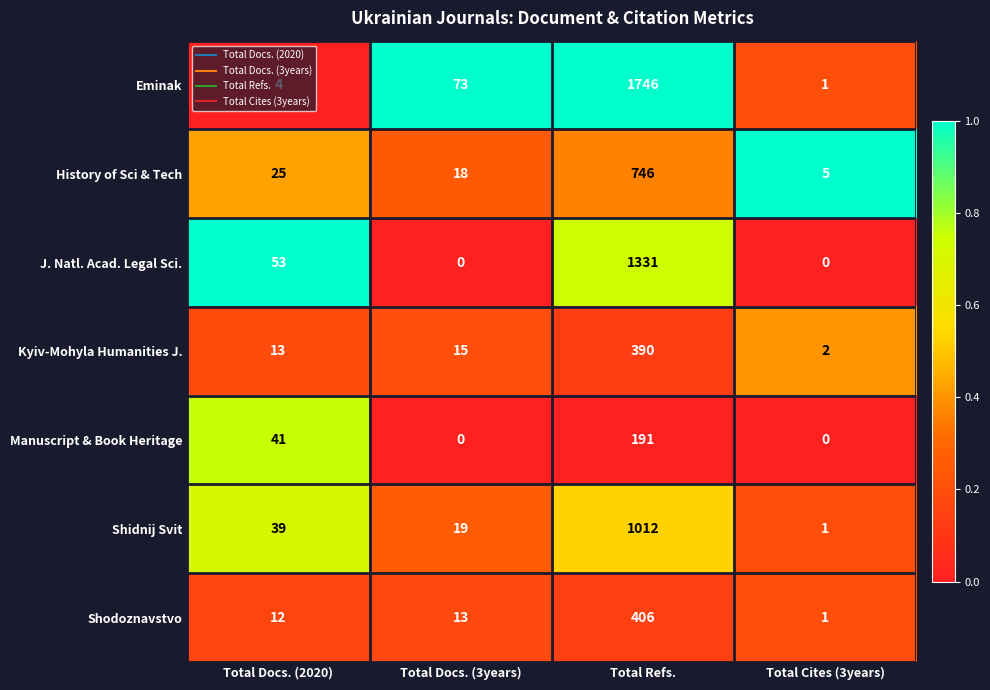

What is the difference between the highest and lowest values at Total Refs.?

1555